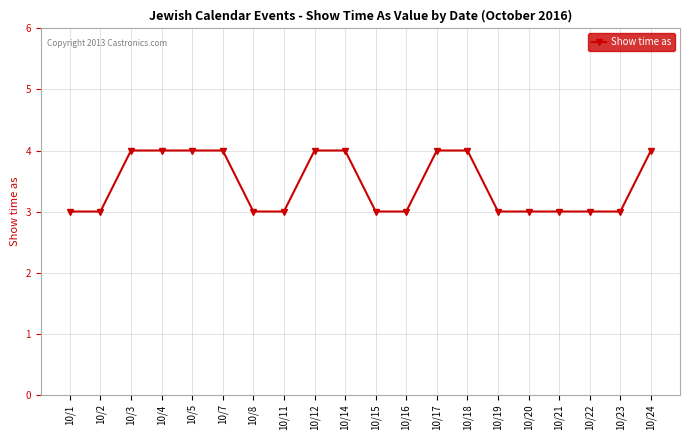

What is the value of the 3rd point from the left?

4